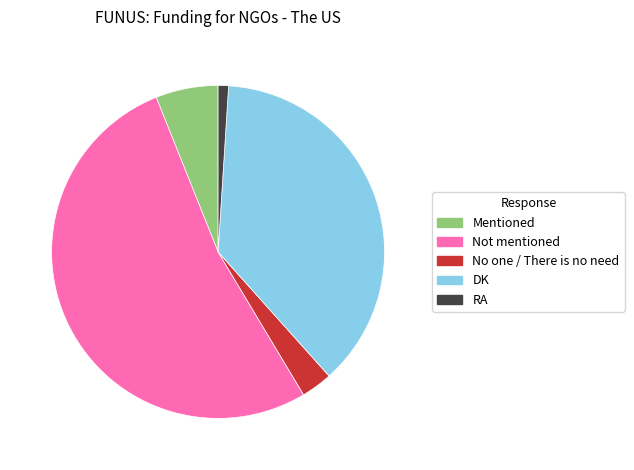

What is the largest slice in the pie chart?

Not mentioned